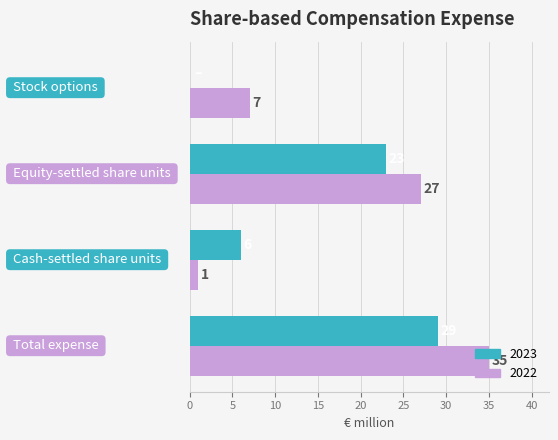

How many 2022 values are between 7 and 35?

3